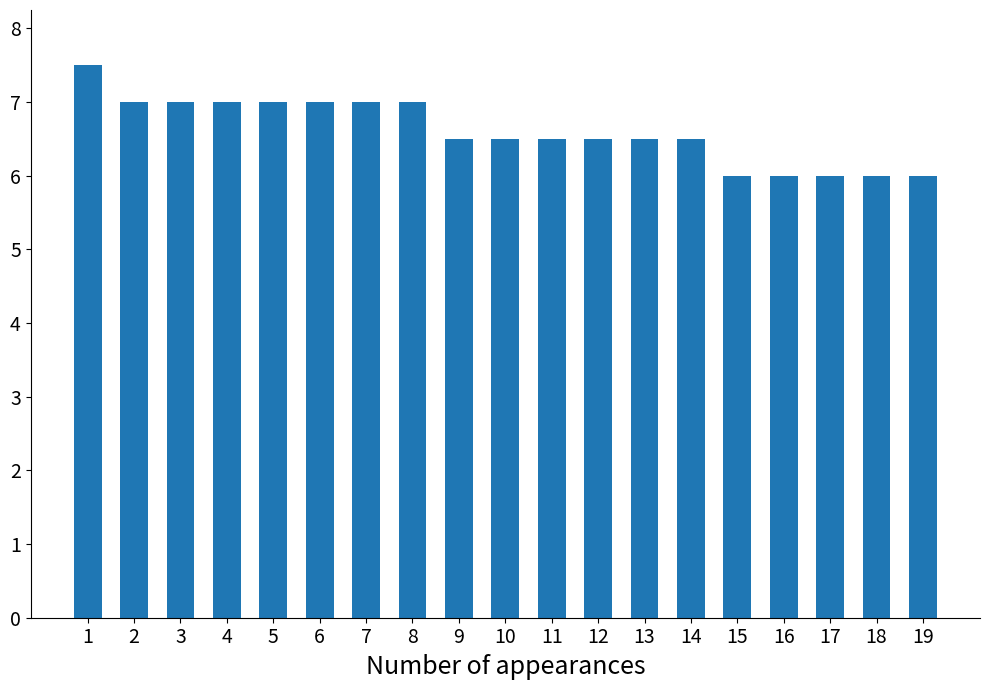

What is the smallest value displayed?

6.0